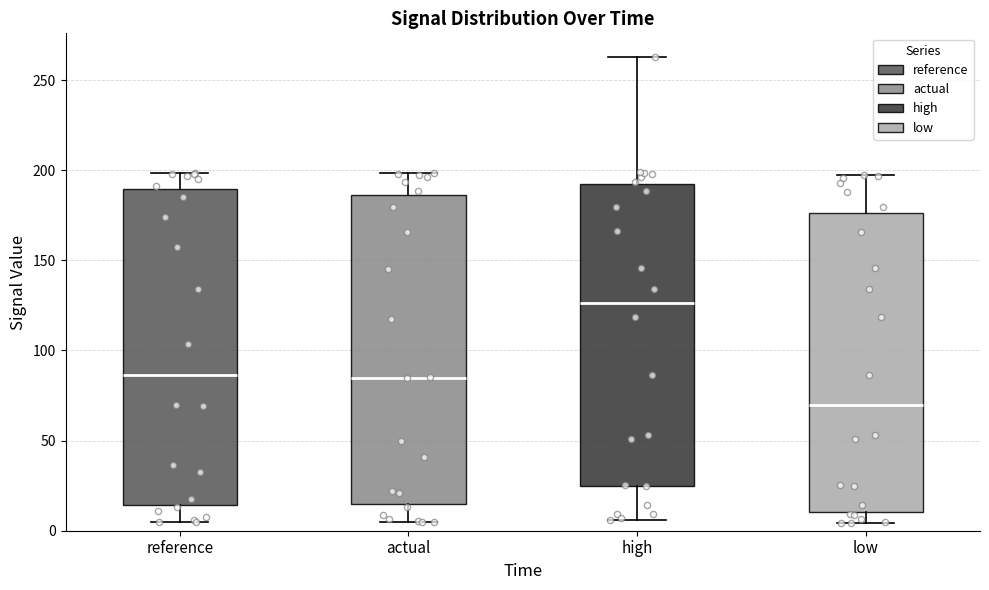

Reading left to right, transcribe this box plot: for each box, give where its median line is, the range the box spans, and where its two whiskers end, as read against the y-axis. The values are not printed on the chart, so give them approximately, as read against the axis.

reference: median 85, box 15 to 190, whiskers 5 to 200
actual: median 85, box 15 to 185, whiskers 5 to 200
high: median 125, box 25 to 190, whiskers 5 to 265
low: median 70, box 10 to 175, whiskers 5 to 195